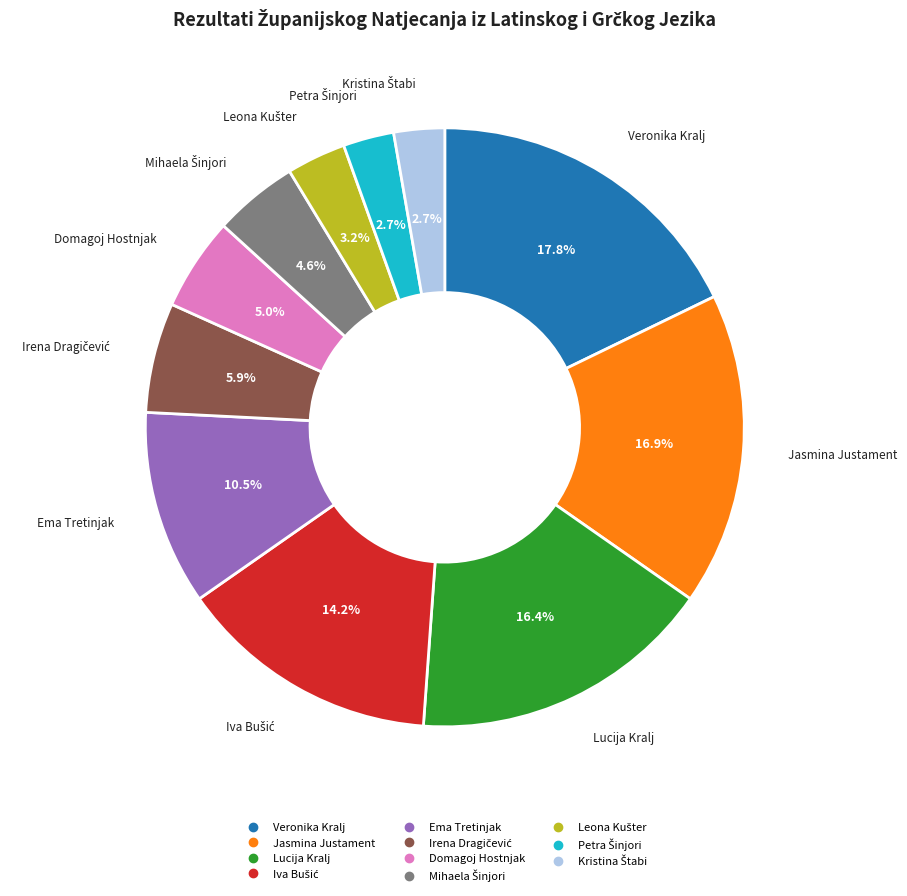

Is there a majority slice in this chart?

No